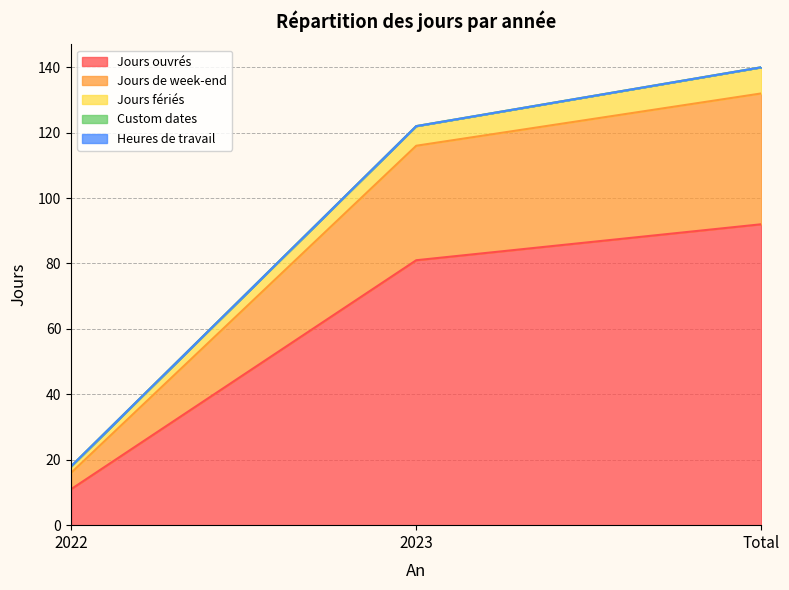

What is the sum of the Jours ouvrés values at Total and 2022?

103